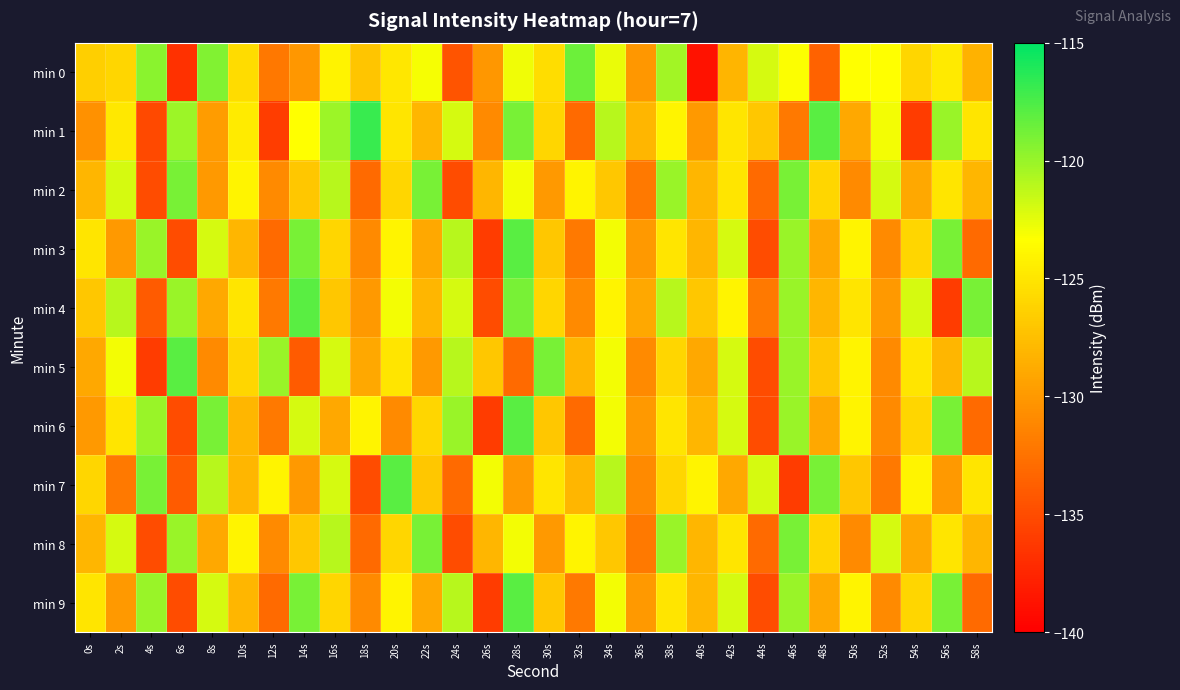

Count the number of categories in the chart.

30